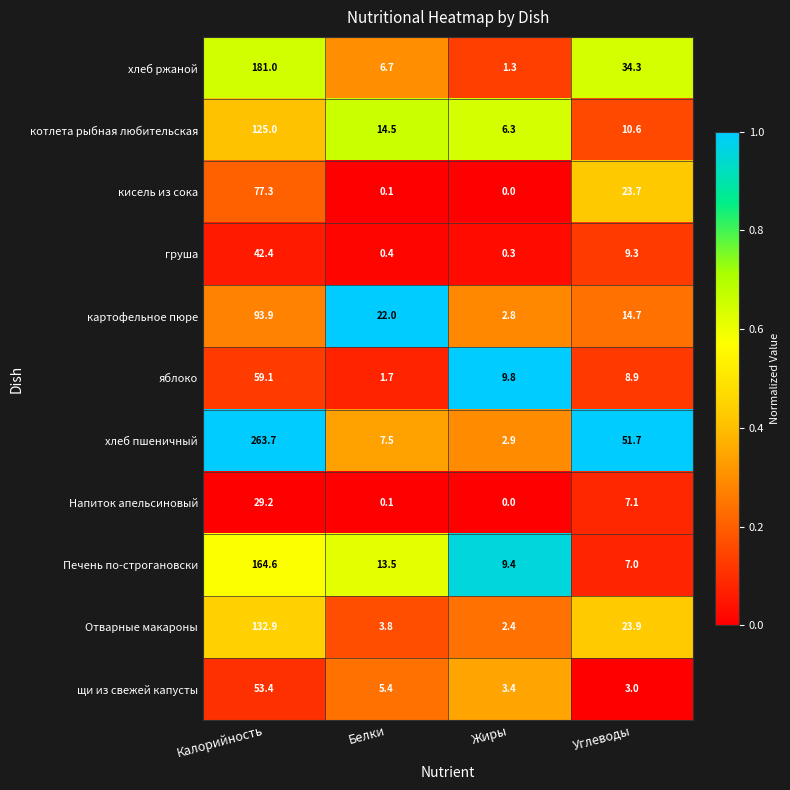

List the labels in order of щи из свежей капусты value, smallest first.

Углеводы, Жиры, Белки, Калорийность